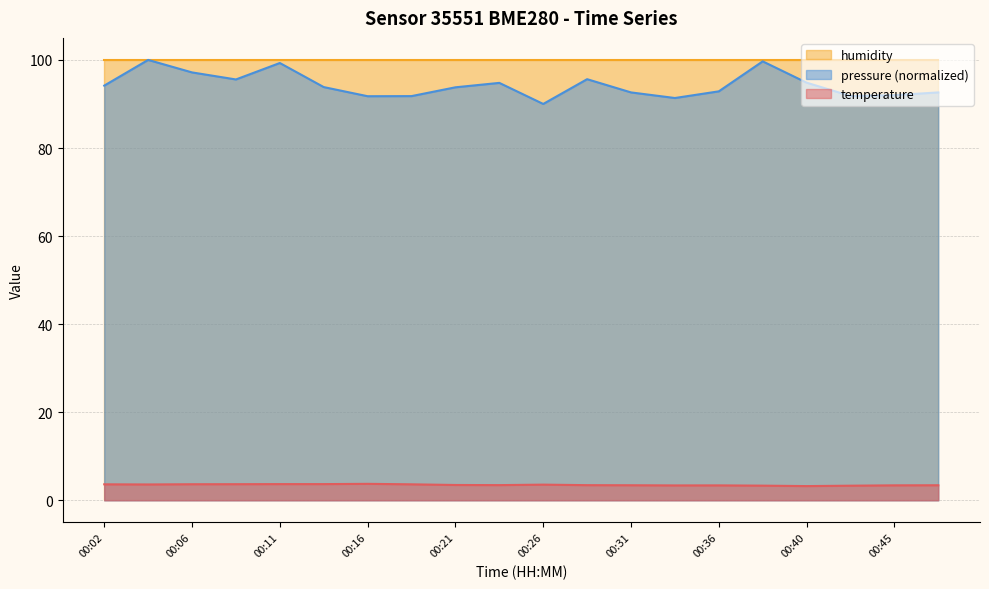

What is the total value across all series at 00:31?

196.1